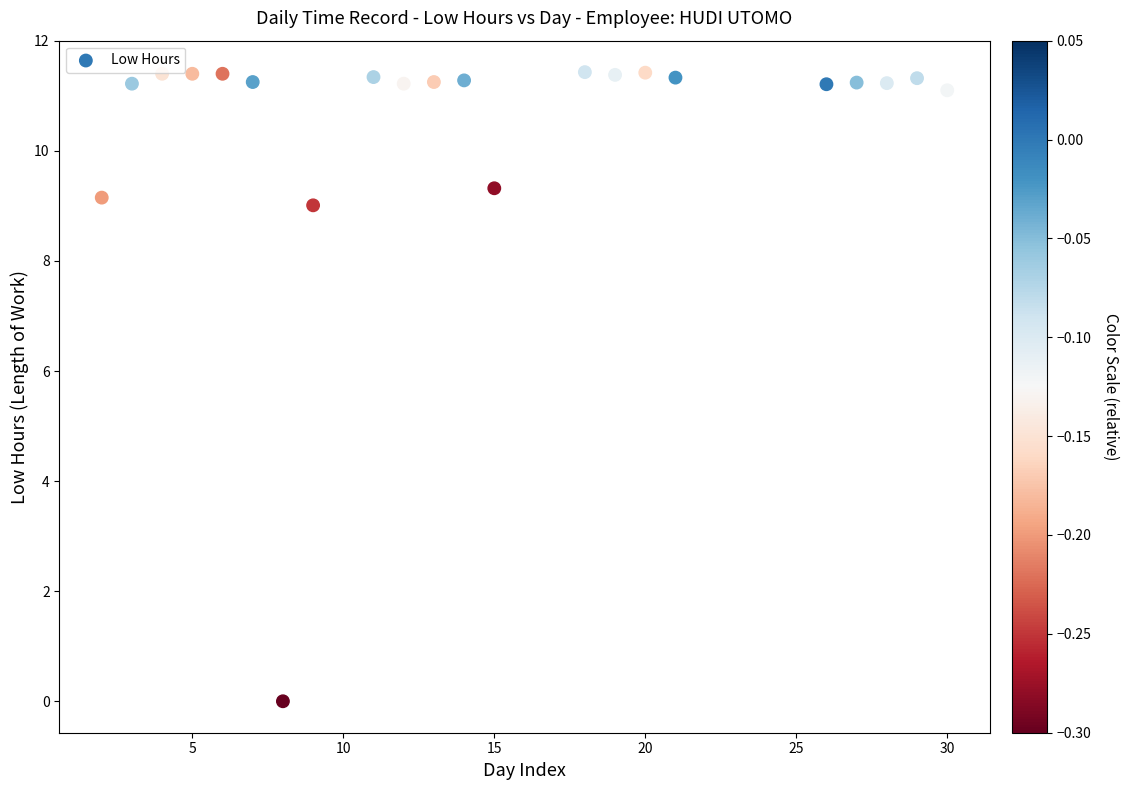

What Y value in the scatter plot is closest to 5?

9.0